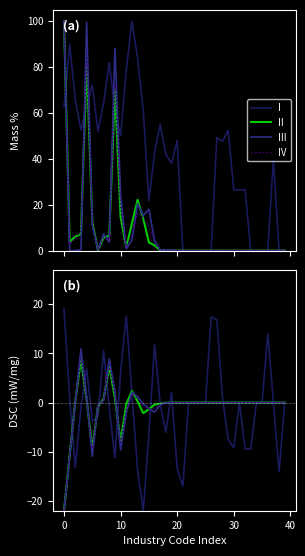

Is the value of I at 33 greater than the value of III at 14?

No